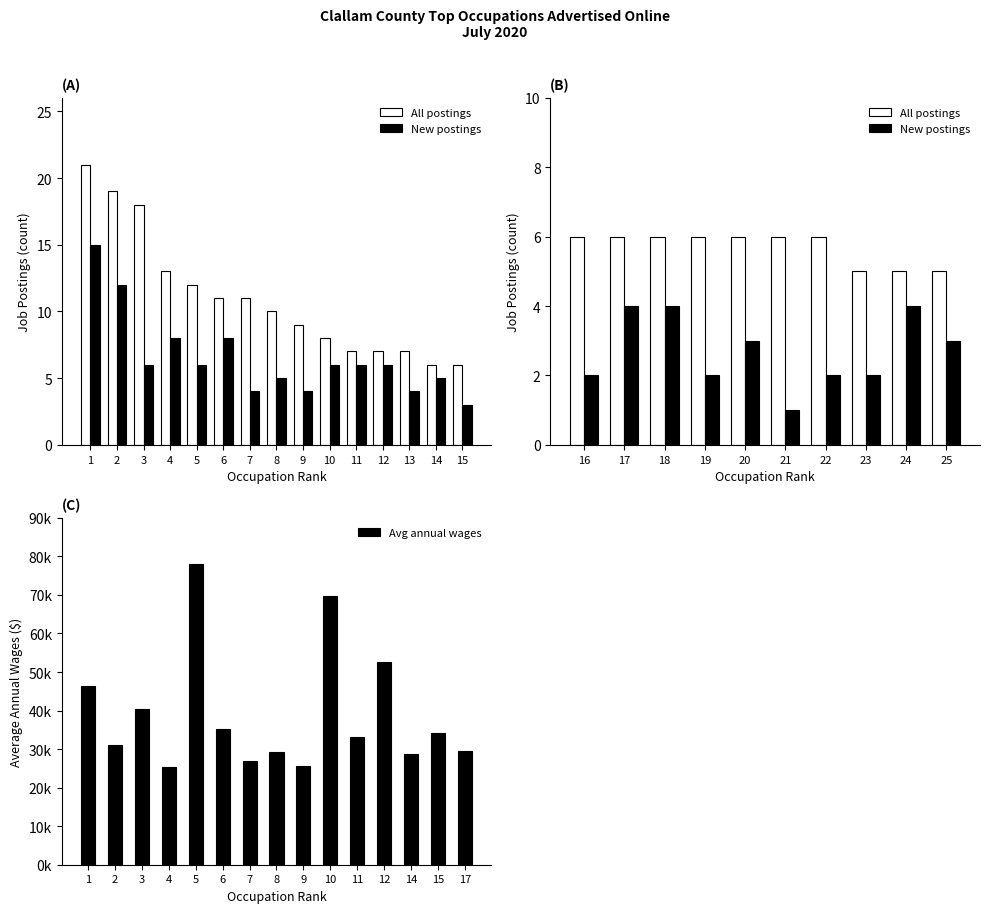

Is the value of All job postings at 2 greater than the value of New job postings at 15?

Yes